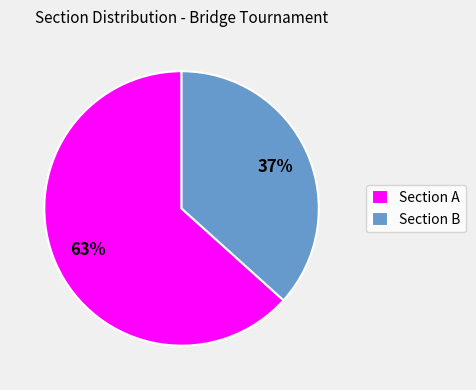

To the nearest percent, what percentage of the pie is Section A?

63%